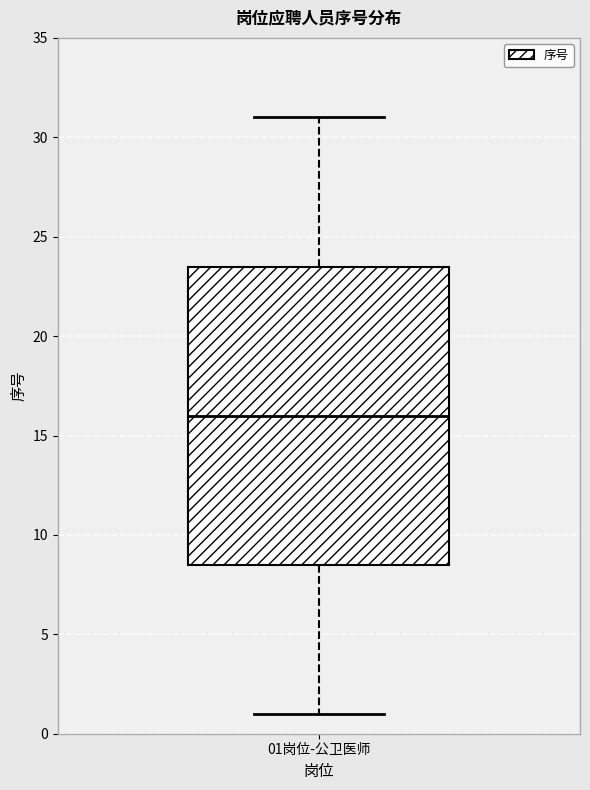

Where does the lower whisker of the box for 01岗位-公卫医师 end on the y-axis? The values are not printed on the chart, so give them approximately, as read against the axis.

1.0